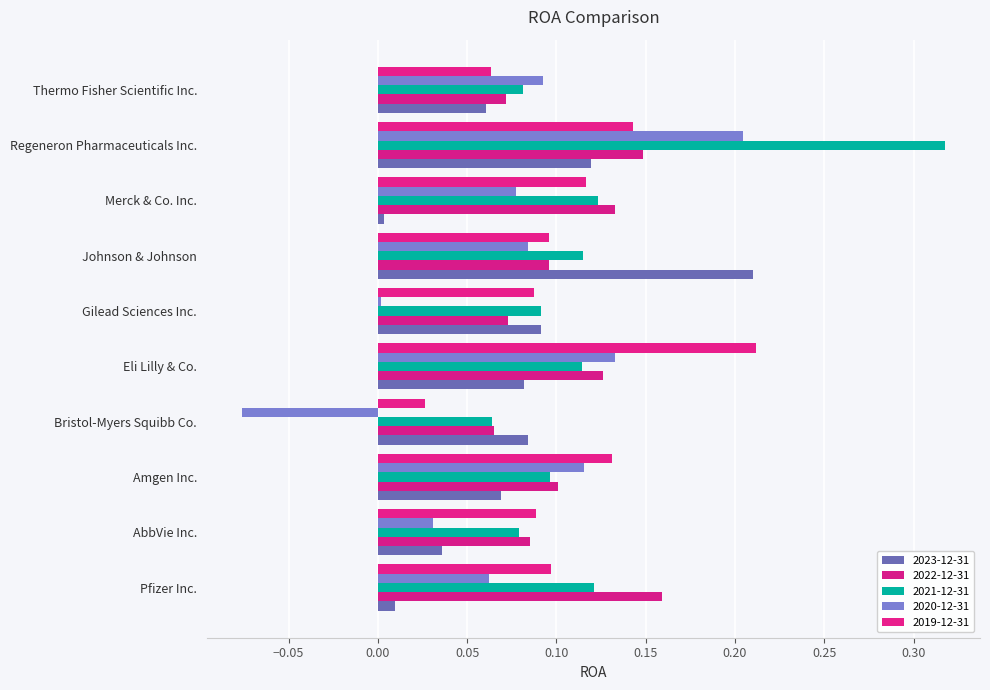

What is the label of the 2nd bar from the left?

AbbVie Inc.